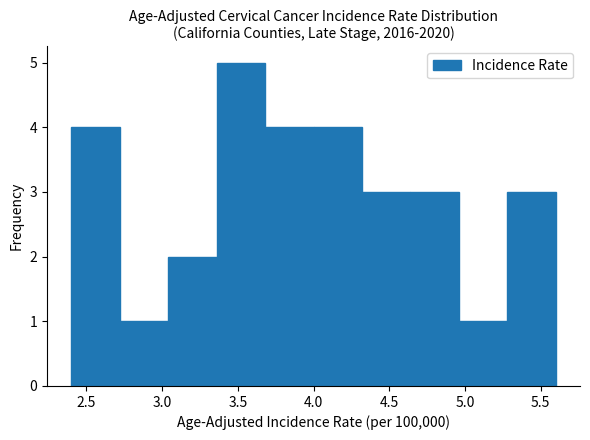

Which range on the x-axis has the tallest bar?

3.36 to 3.68